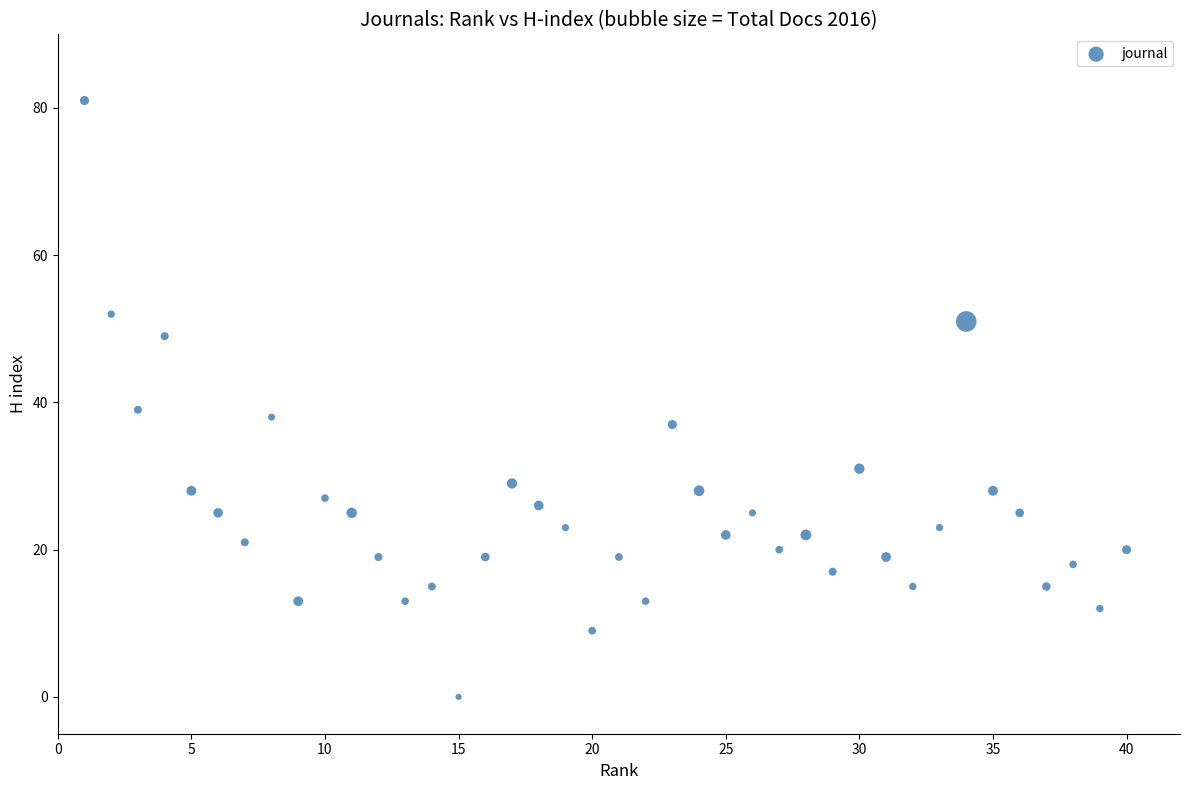

What is the range of Y values (max minus min)?

81